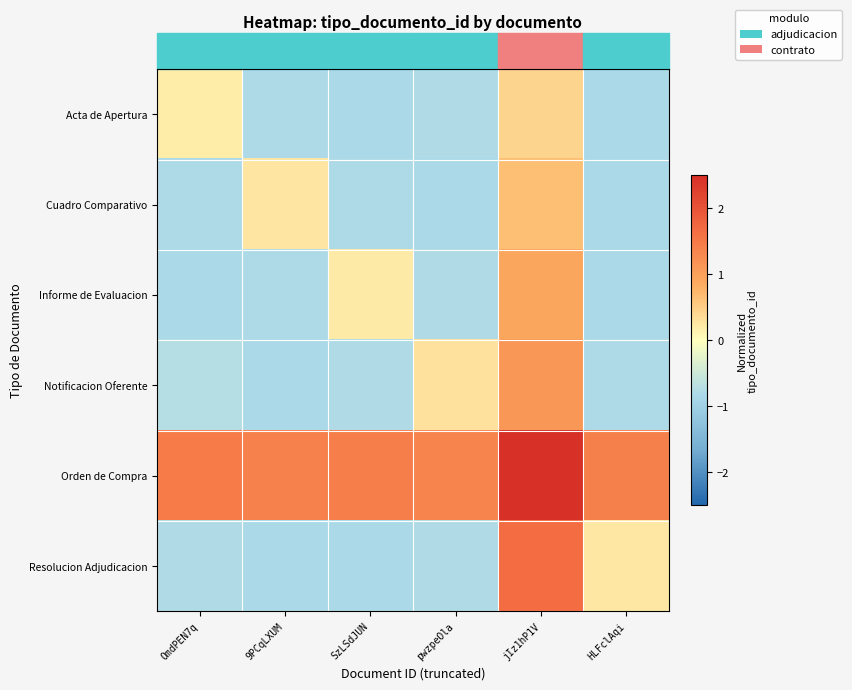

List the series in order of their peak value, highest first.

Orden de Compra, Resolucion Adjudicacion, Notificacion Oferente, Informe de Evaluacion, Cuadro Comparativo, Acta de Apertura